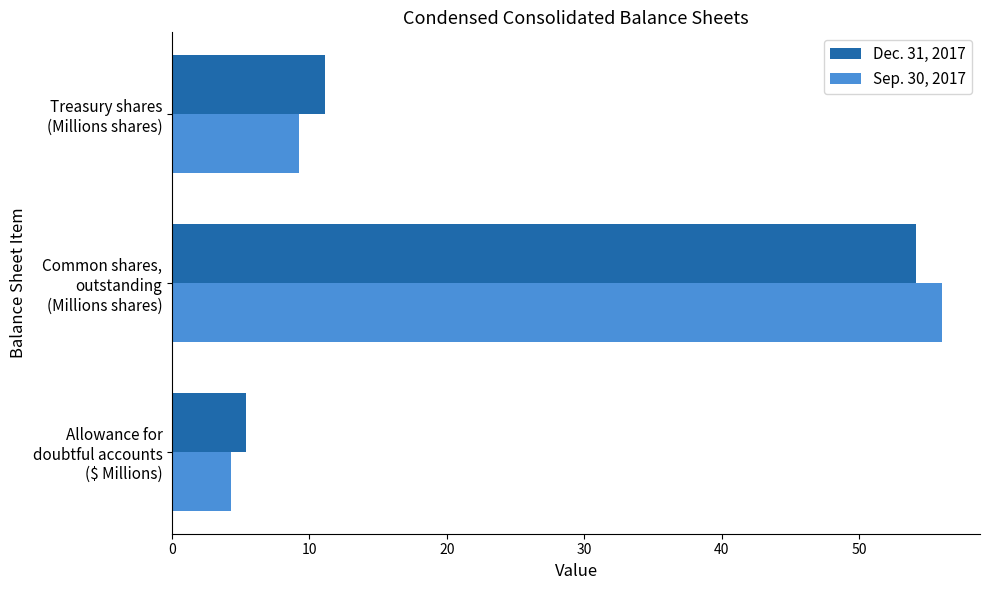

What is the highest value of the Sep. 30, 2017 series?

56.0